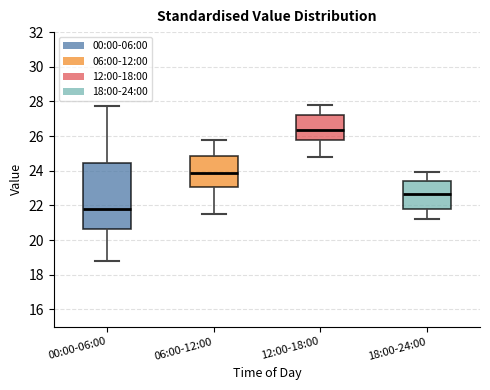

Reading left to right, transcribe this box plot: for each box, give where its median line is, the range the box spans, and where its two whiskers end, as read against the y-axis. The values are not printed on the chart, so give them approximately, as read against the axis.

00:00-06:00: median 21.8, box 20.6 to 24.4, whiskers 18.8 to 27.8
06:00-12:00: median 23.8, box 23.0 to 24.8, whiskers 21.6 to 25.8
12:00-18:00: median 26.4, box 25.8 to 27.2, whiskers 24.8 to 27.8
18:00-24:00: median 22.6, box 21.8 to 23.4, whiskers 21.2 to 24.0